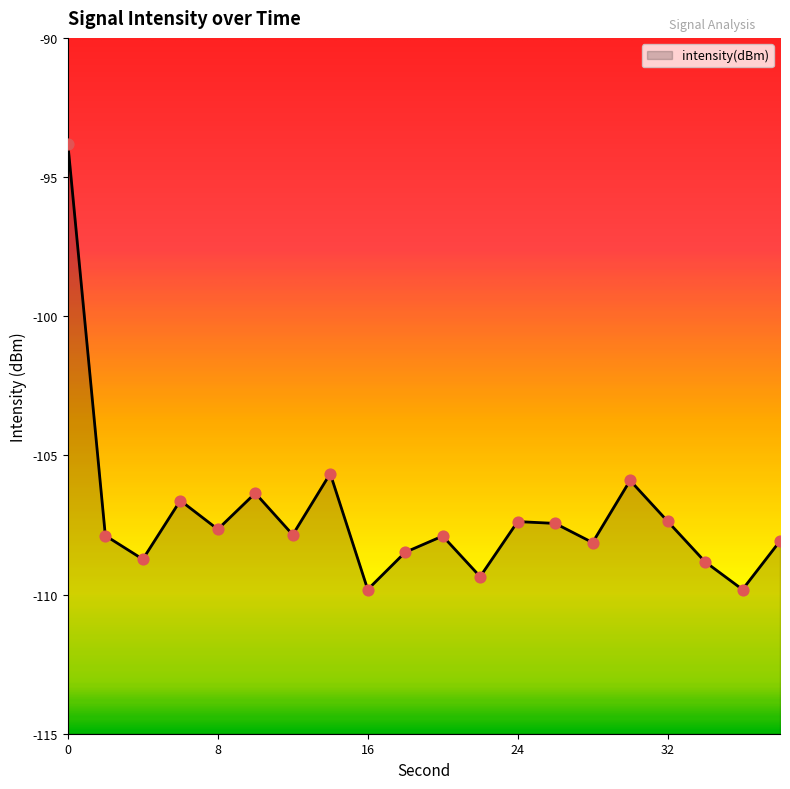

Which has a higher value, 12 or 32?

32